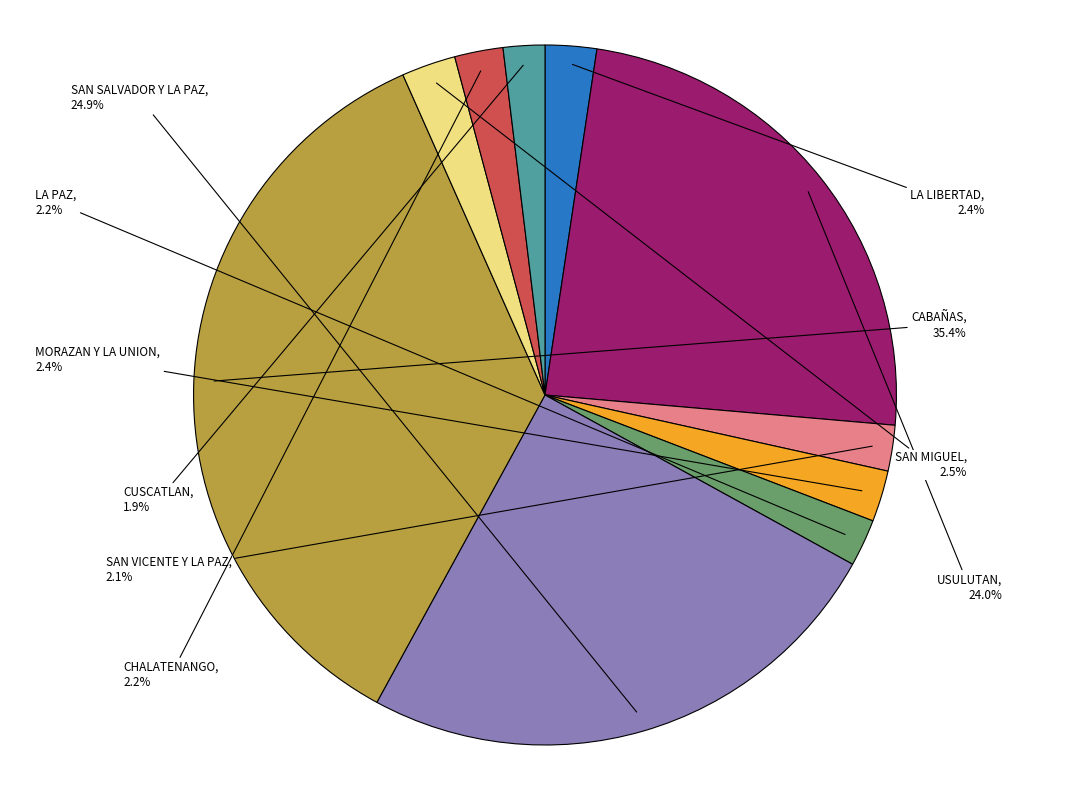

To the nearest percent, what portion does USULUTAN represent?

24%